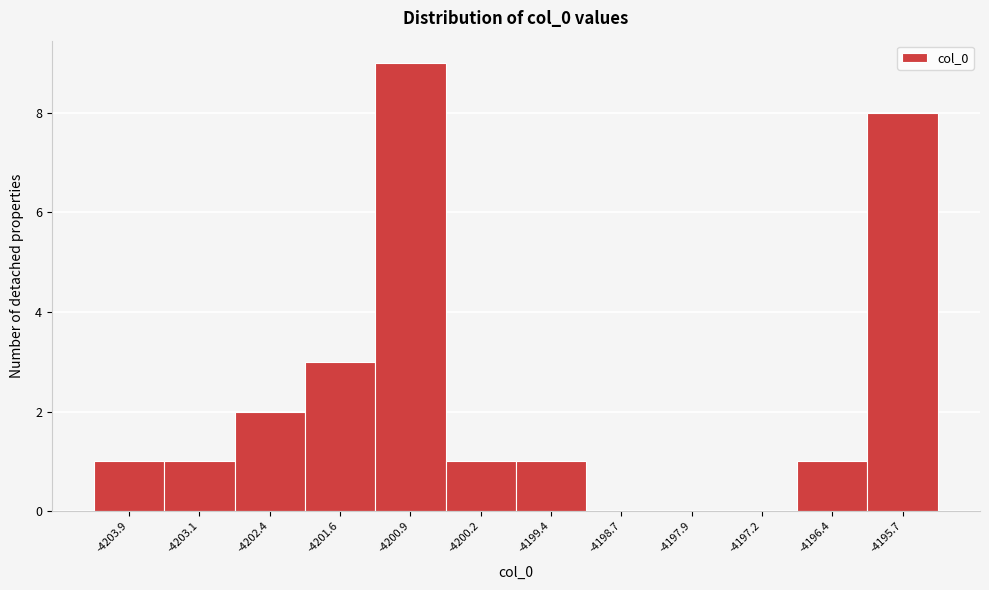

Reading left to right, list every bar in this chart as the range it spans on the x-axis followed by its height. Neither the bar edges nor the heights are printed on the chart, so give them approximately, as read against the axes.

-4204.3 to -4203.5: 1
-4203.5 to -4202.8: 1
-4202.8 to -4202.0: 2
-4202.0 to -4201.3: 3
-4201.3 to -4200.5: 9
-4200.5 to -4199.8: 1
-4199.8 to -4199.0: 1
-4199.0 to -4198.3: 0
-4198.3 to -4197.5: 0
-4197.5 to -4196.8: 0
-4196.8 to -4196.1: 1
-4196.1 to -4195.3: 8